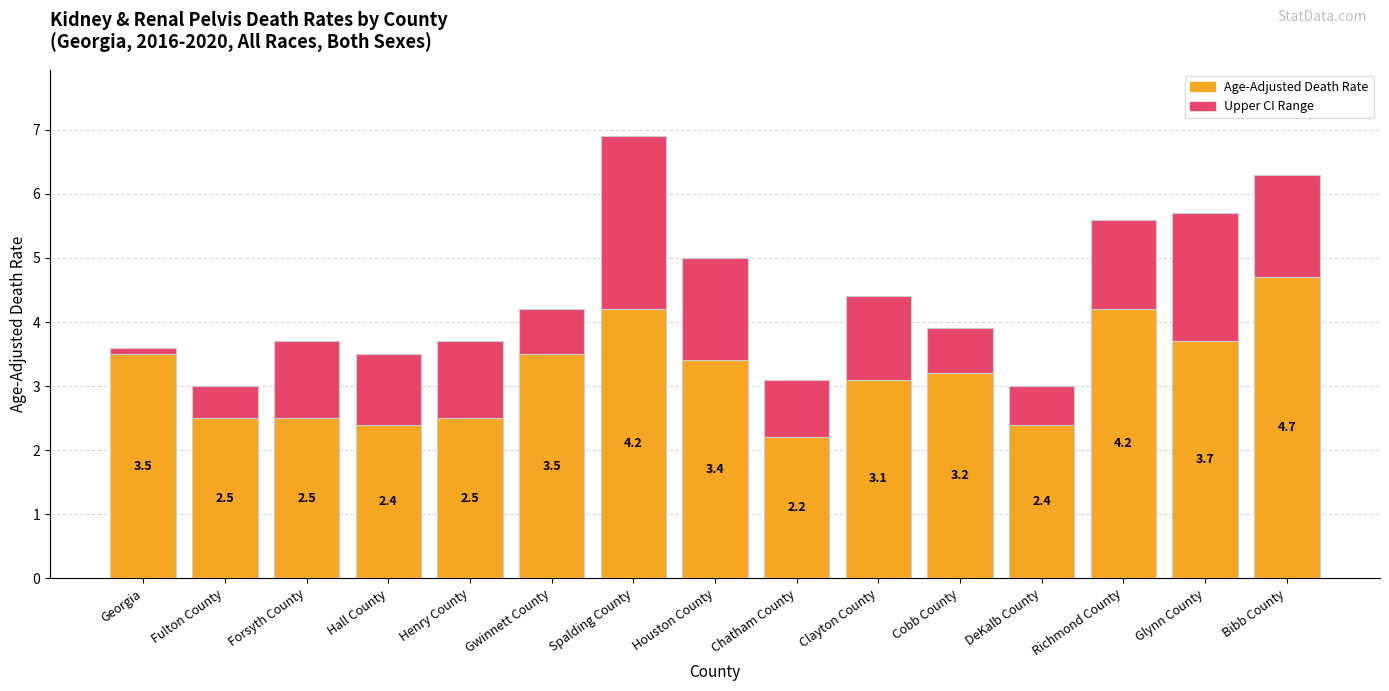

What is the maximum value for Age-Adjusted Death Rate?

4.7